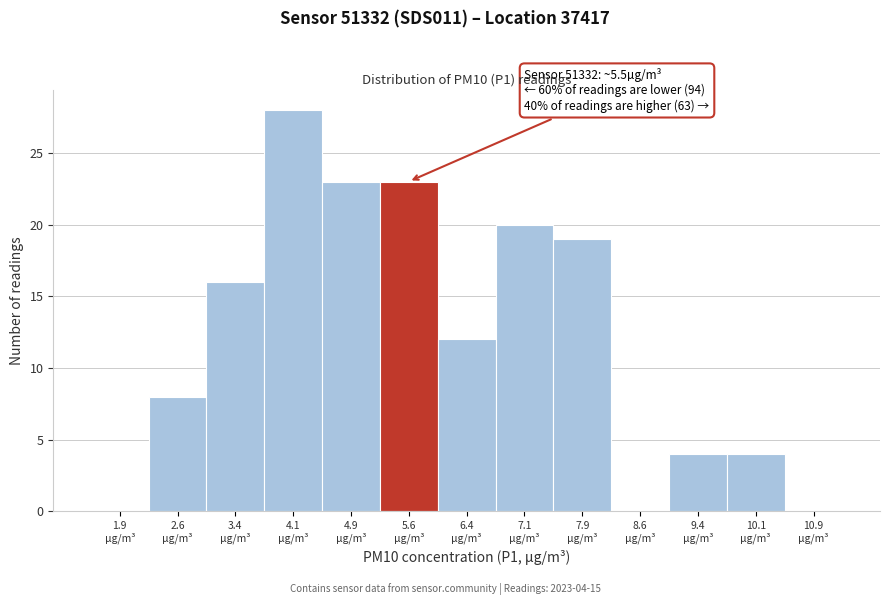

Which range on the x-axis has the tallest bar?

3.75 to 4.50